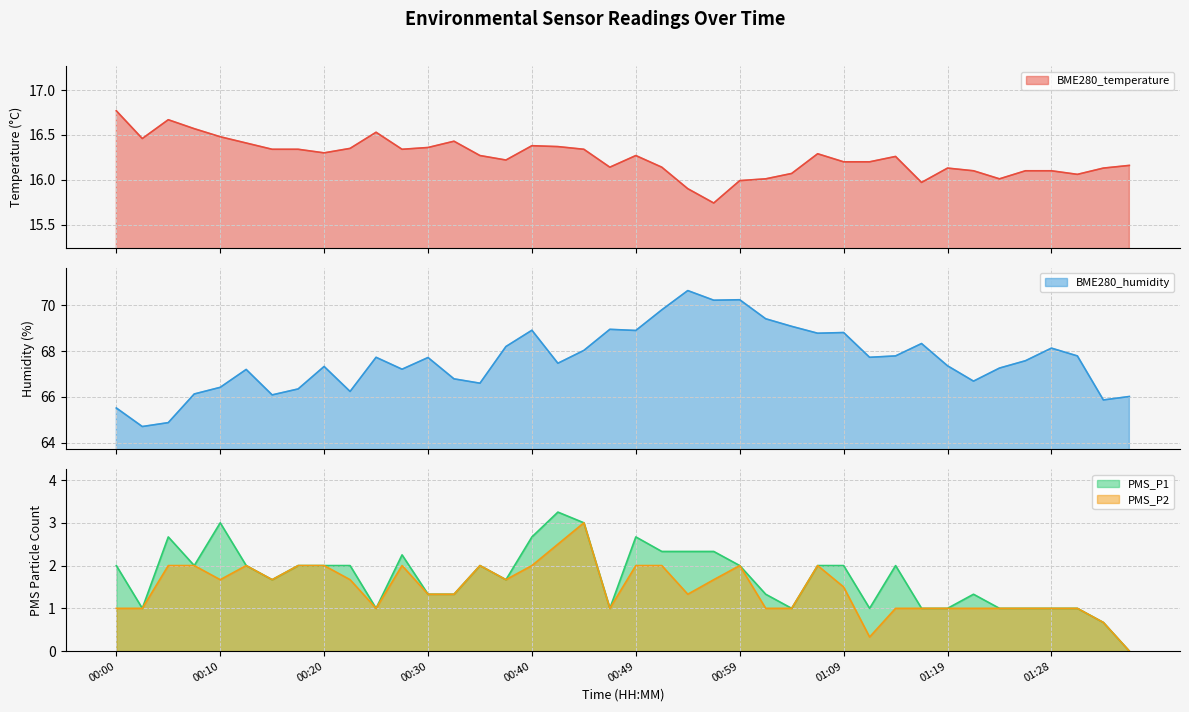

What is the difference between the second highest and minimum values in the PMS_P2 series?

2.5